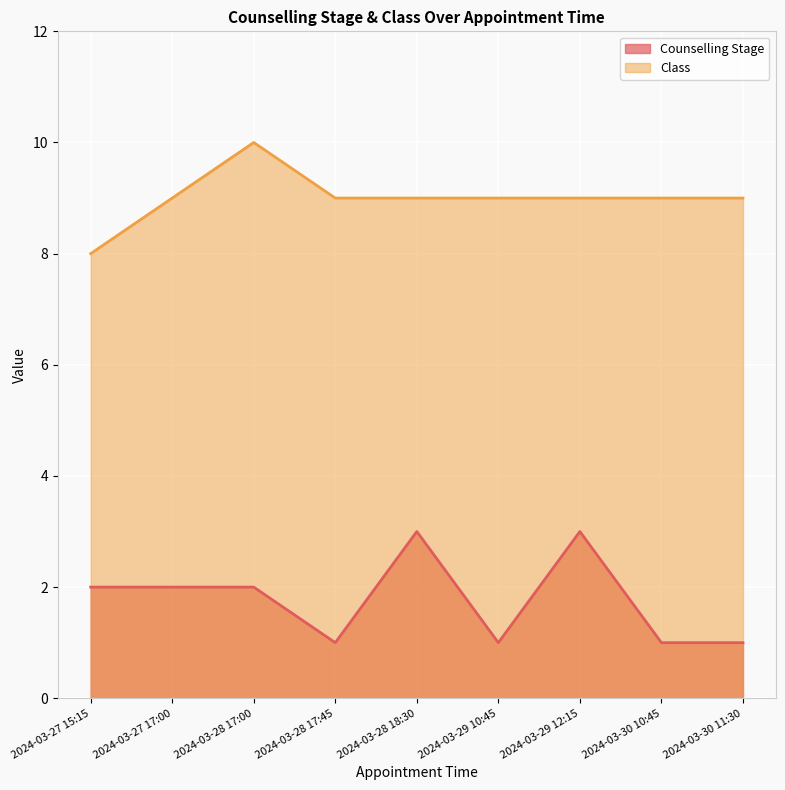

Which series has the largest range (max minus min)?

Counselling Stage